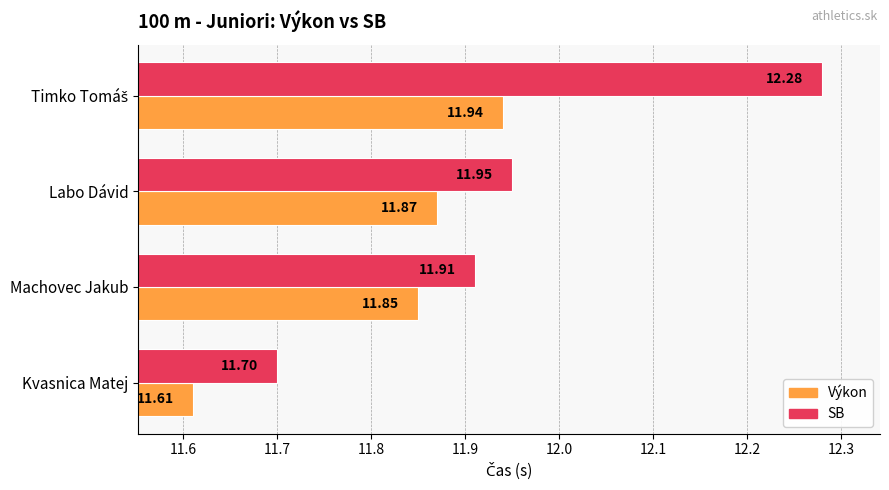

Count the number of categories in the chart.

4